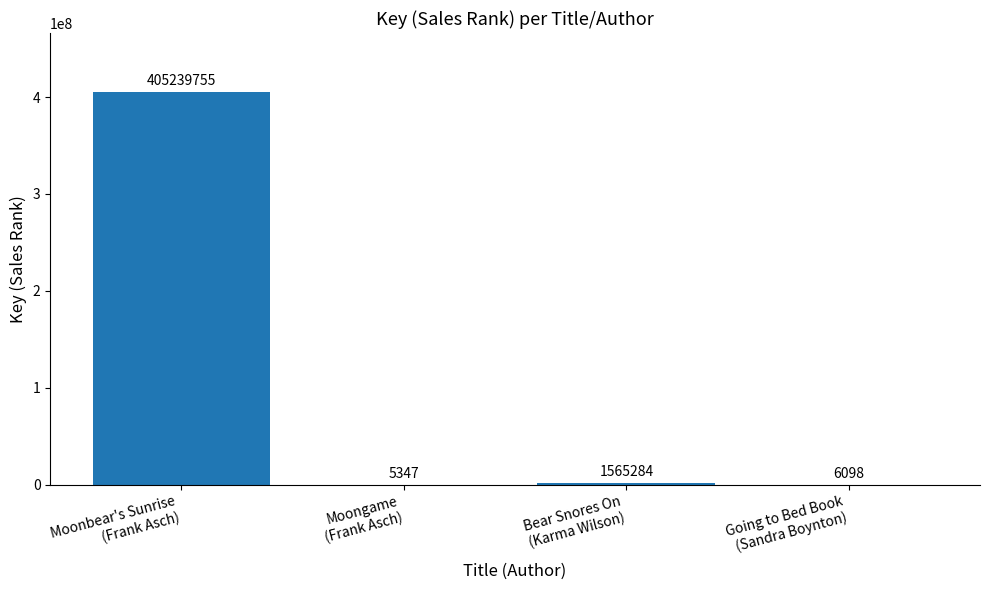

What is the greatest value displayed?

405239755